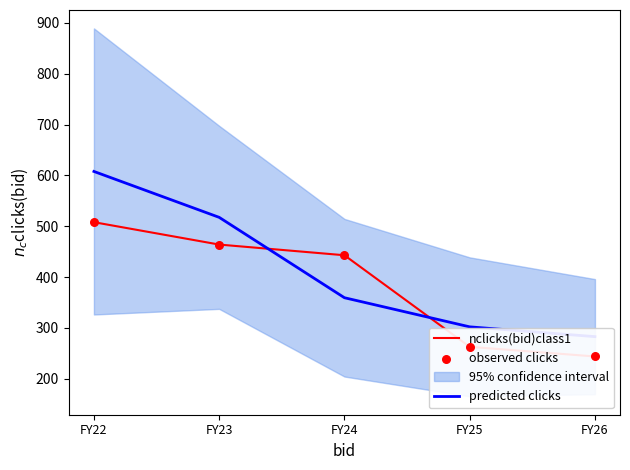

At which category is the sum across all series the highest?

FY22